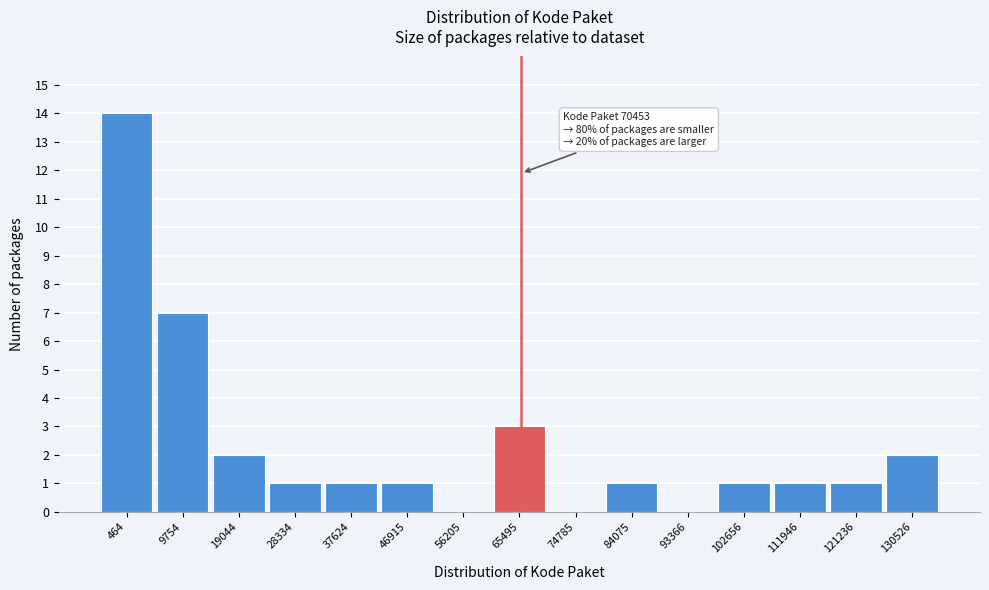

Reading right to left, what are all the values shown in this chart?

130526=2	121236=1	111946=1	102656=1	93366=0	84075=1	74785=0	65495=3	56205=0	46915=1	37624=1	28334=1	19044=2	9754=7	464=14